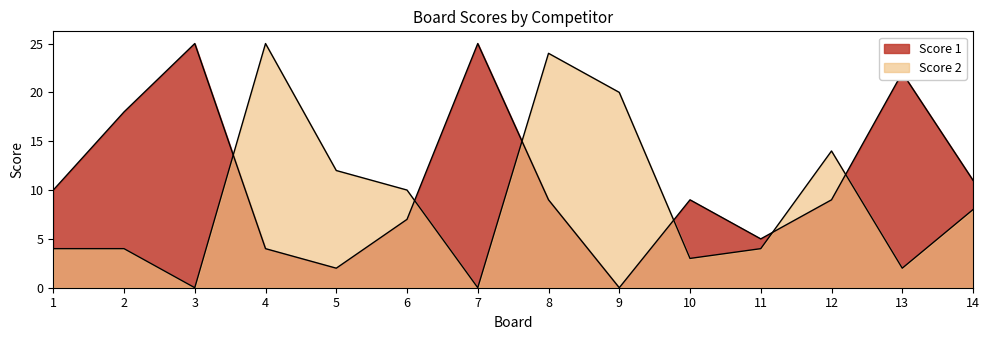

Is it true that Score 2 equals 2 at 10?

False